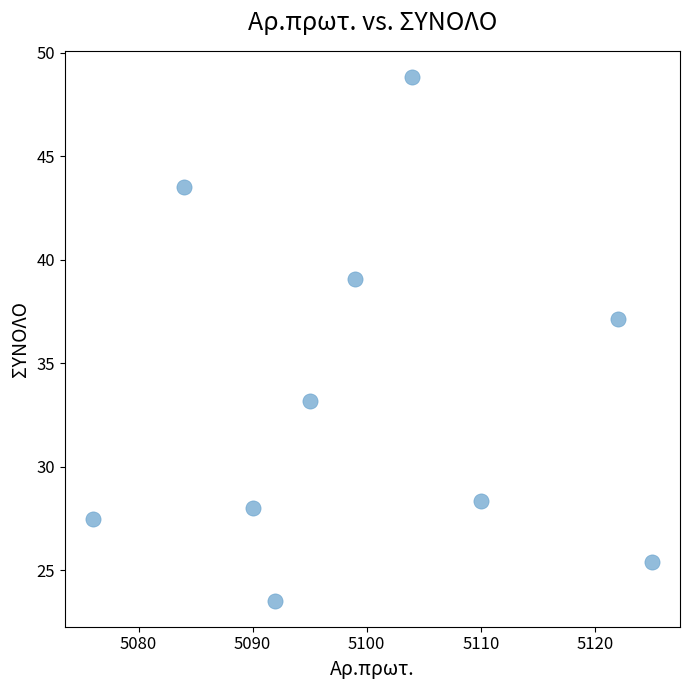

What Y value in the scatter plot is closest to 36?

37.1